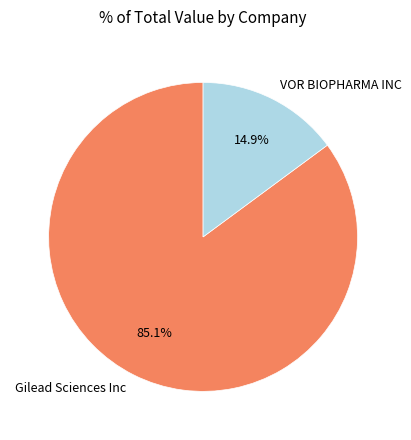

What percentage do VOR BIOPHARMA INC and Gilead Sciences Inc together represent?

100.0%